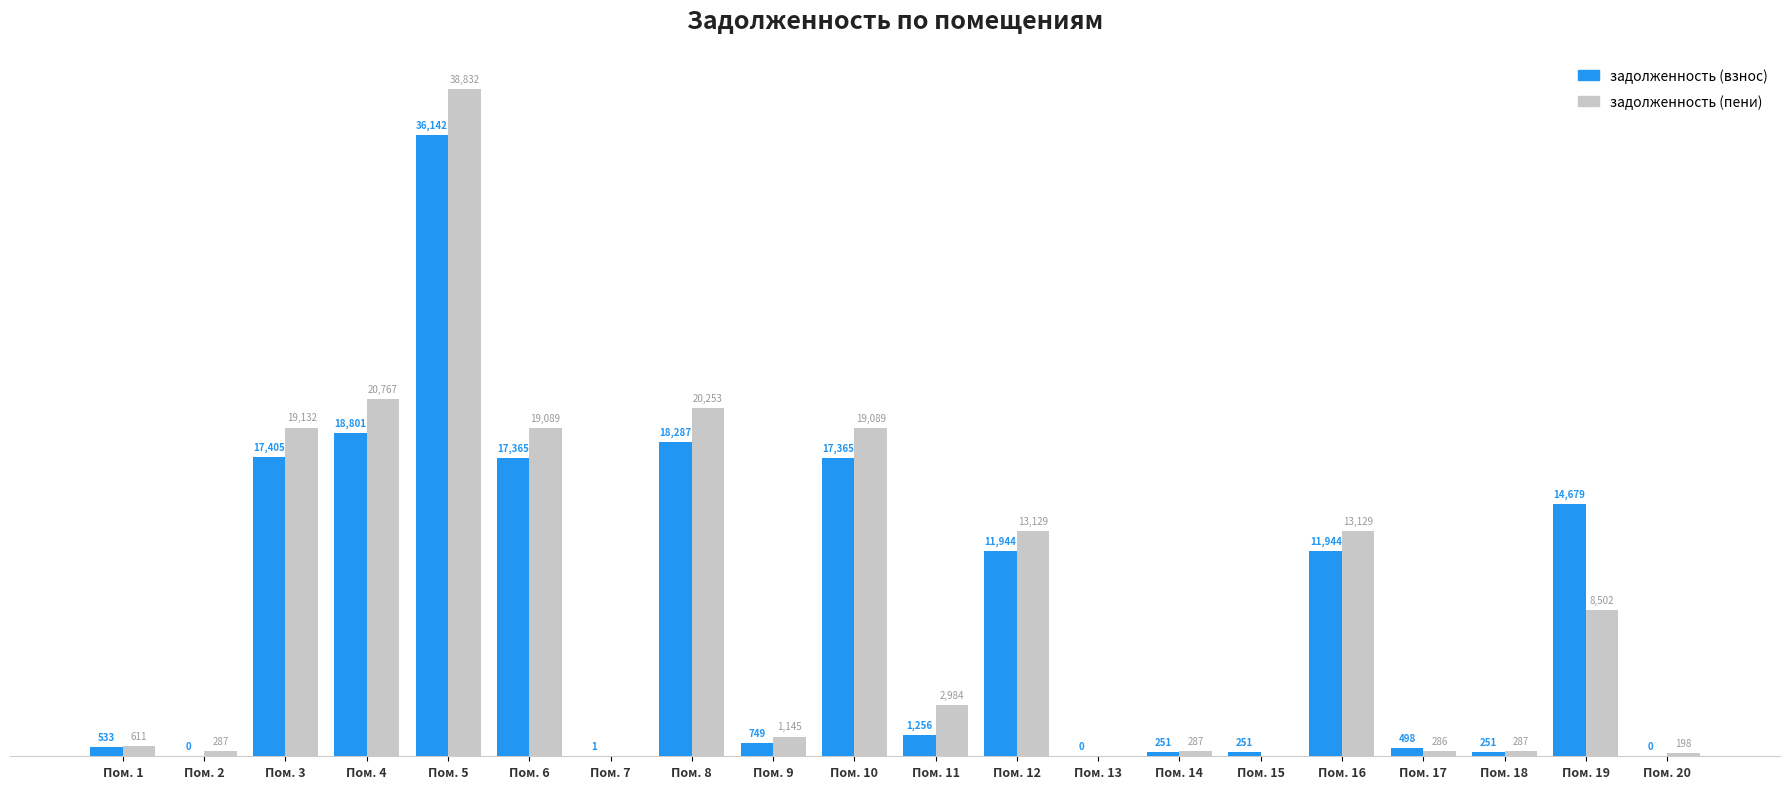

Does the chart contain stacked bars?

No